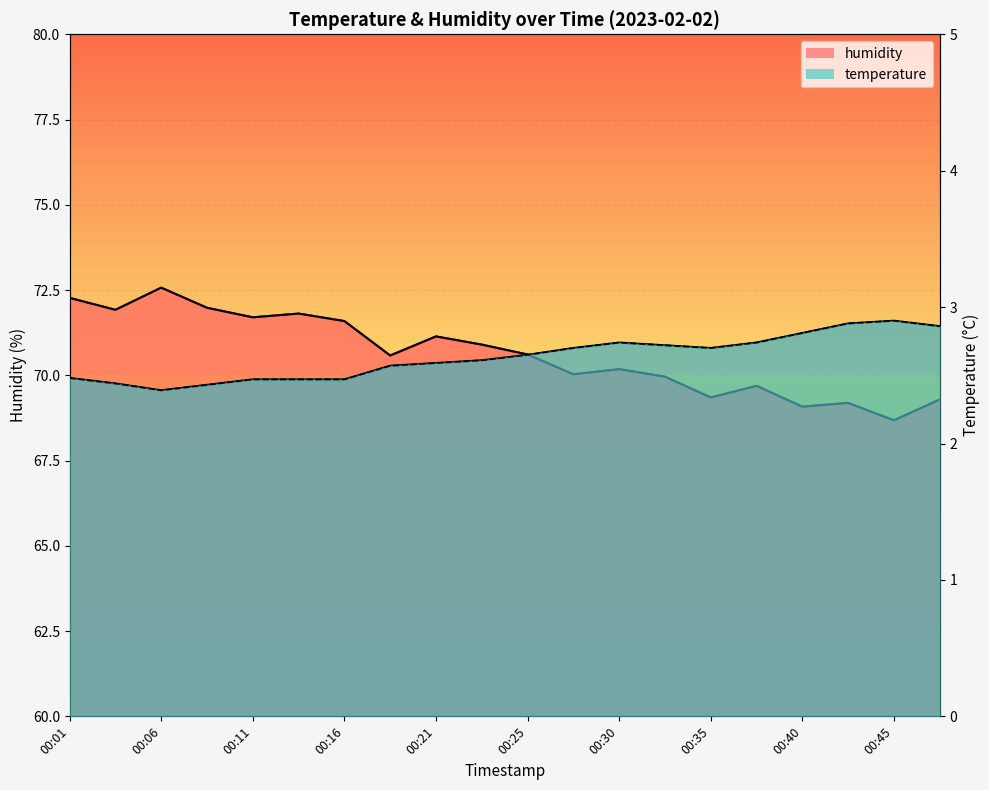

At how many categories does at least one series exceed 33?

20